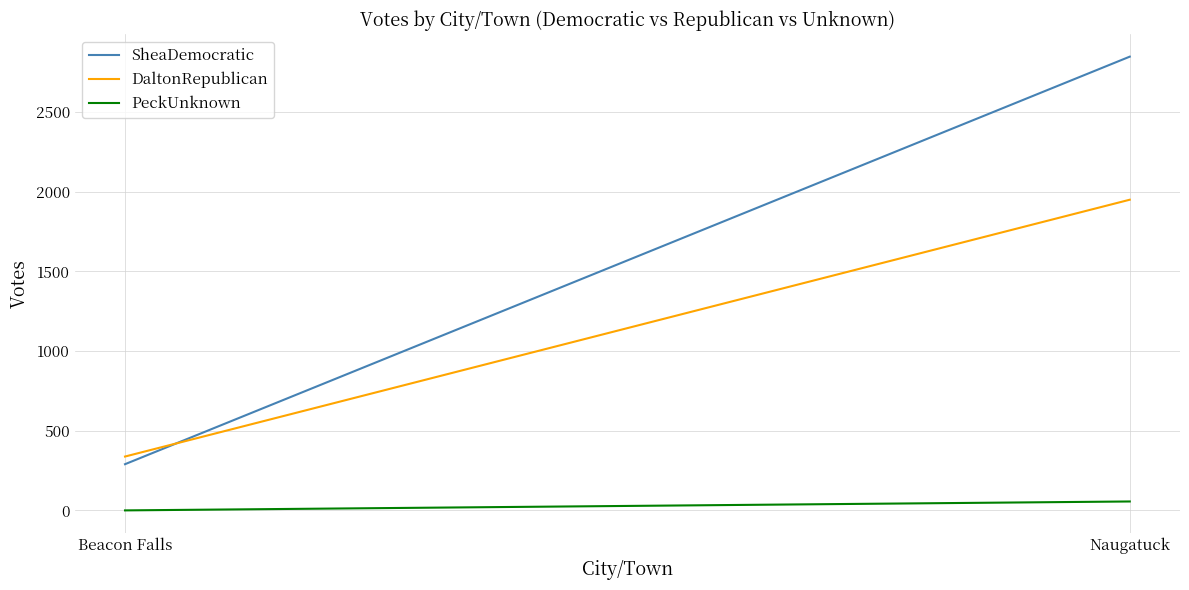

What is the total value across all series at Naugatuck?

4854